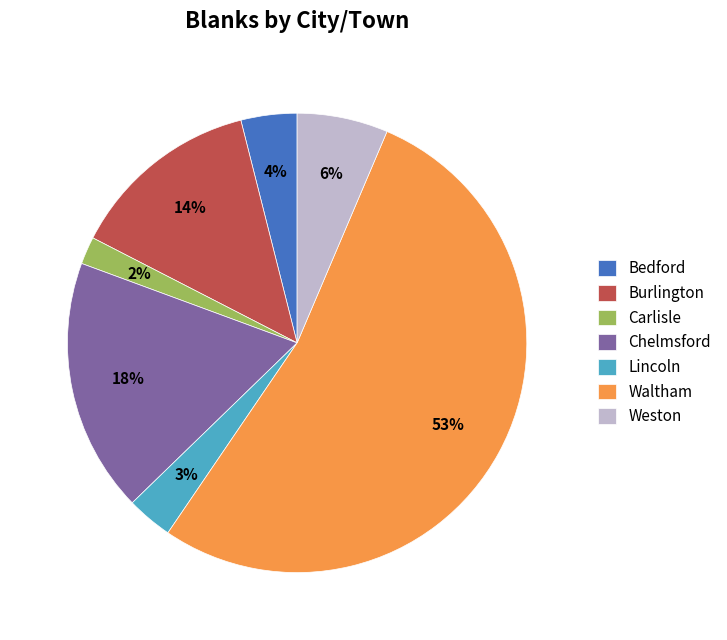

What percentage is the Waltham slice, to the nearest percent?

53%